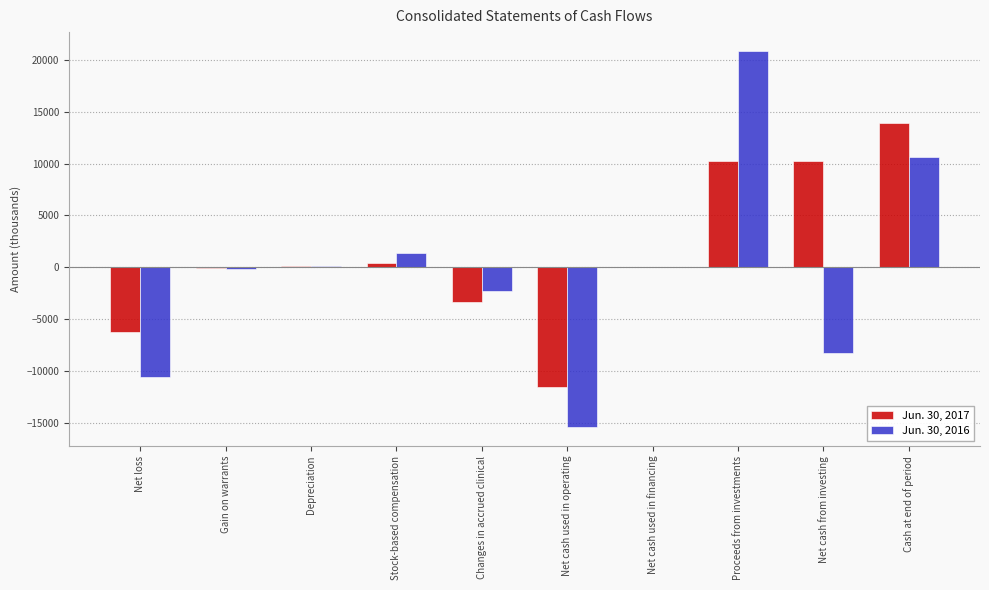

Which label corresponds to the largest value in the chart?

Proceeds from investments